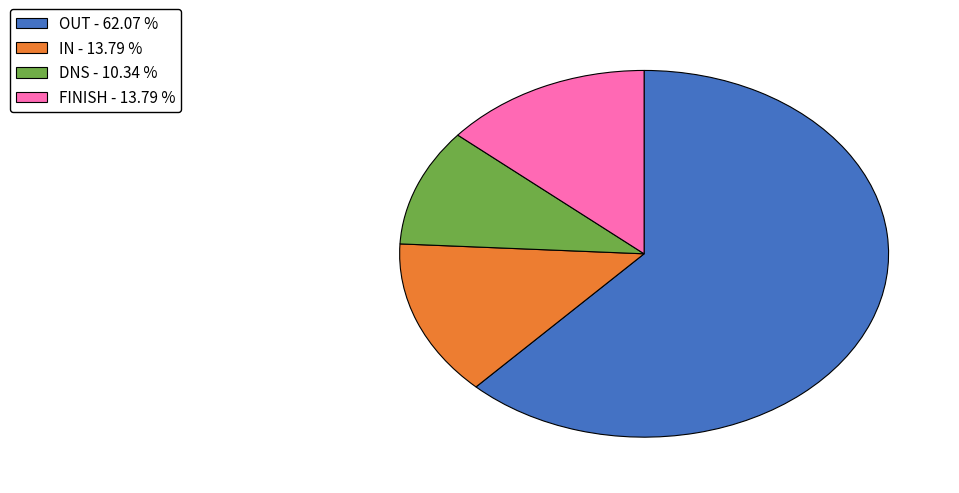

Is the sum of FINISH - 13.79 % and DNS - 10.34 % greater than half?

No